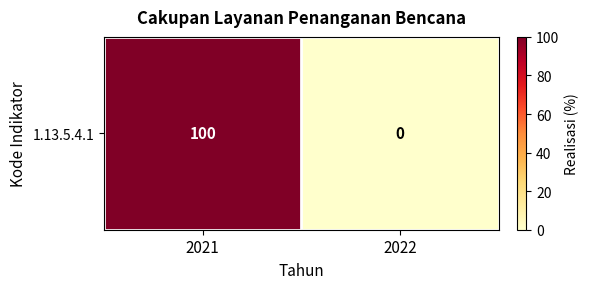

At which category does the chart reach its peak across all series?

2021